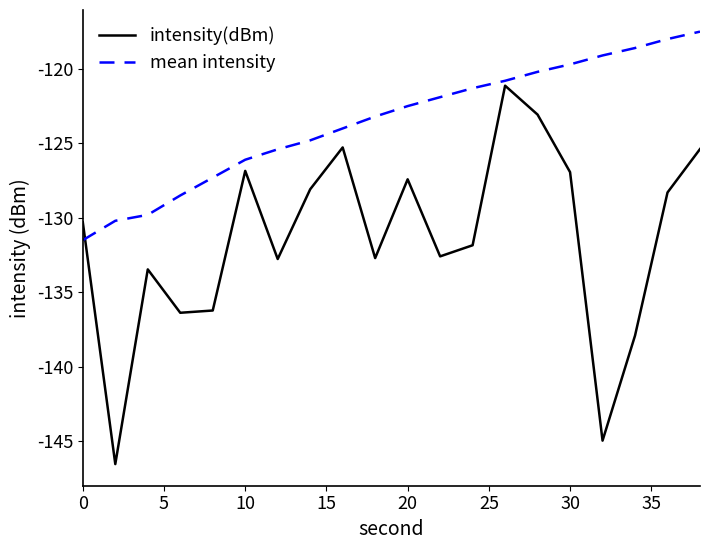

After their last crossing, which series has the higher values: mean intensity or intensity(dBm)?

mean intensity